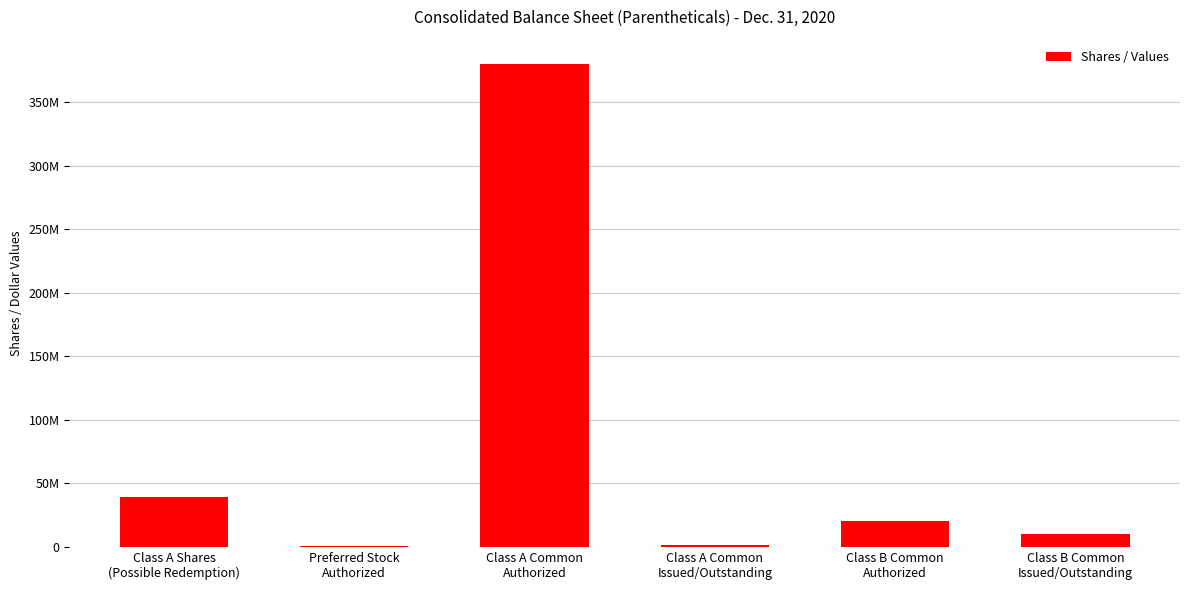

Which category has the lowest value across all series?

Preferred Stock
Authorized